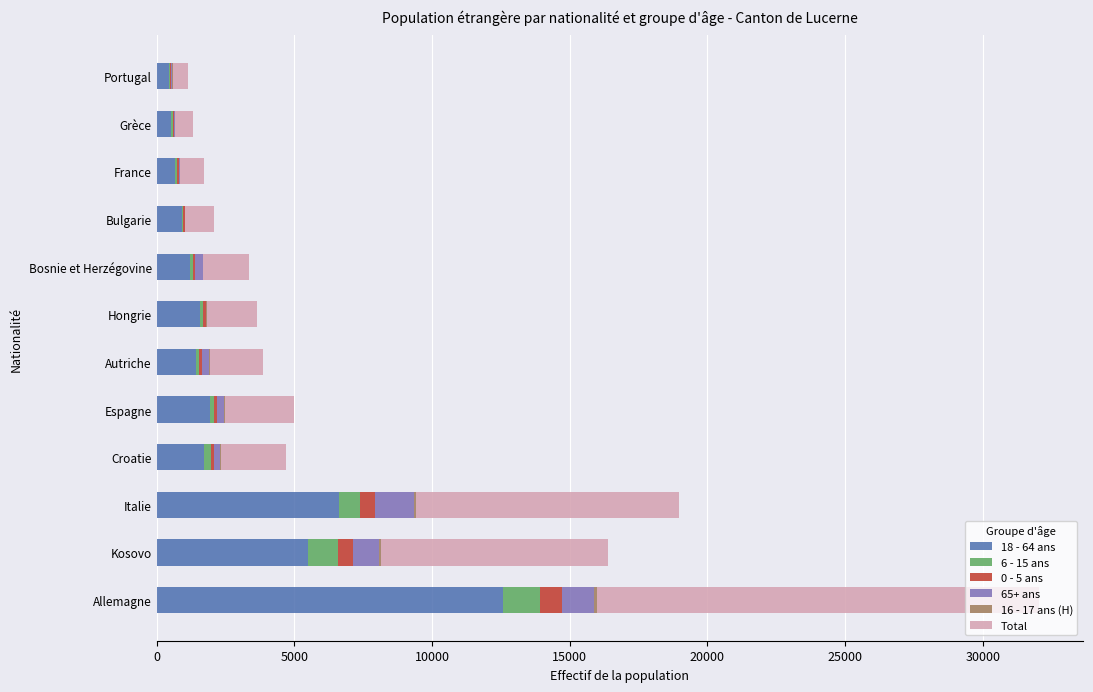

The 18 - 64 ans series shows 2790 at Allemagne. True or false?

False